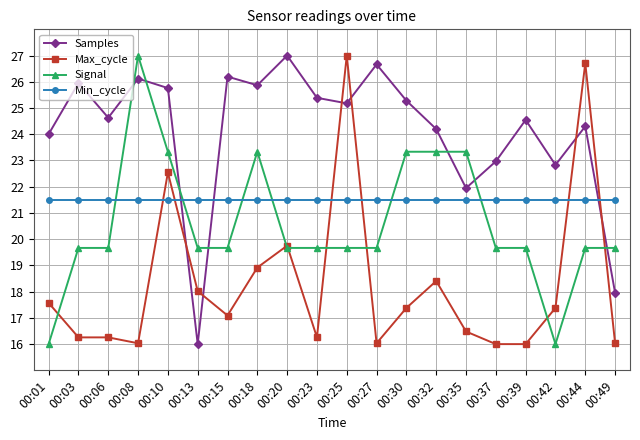

At how many categories does at least one series exceed 16?

20